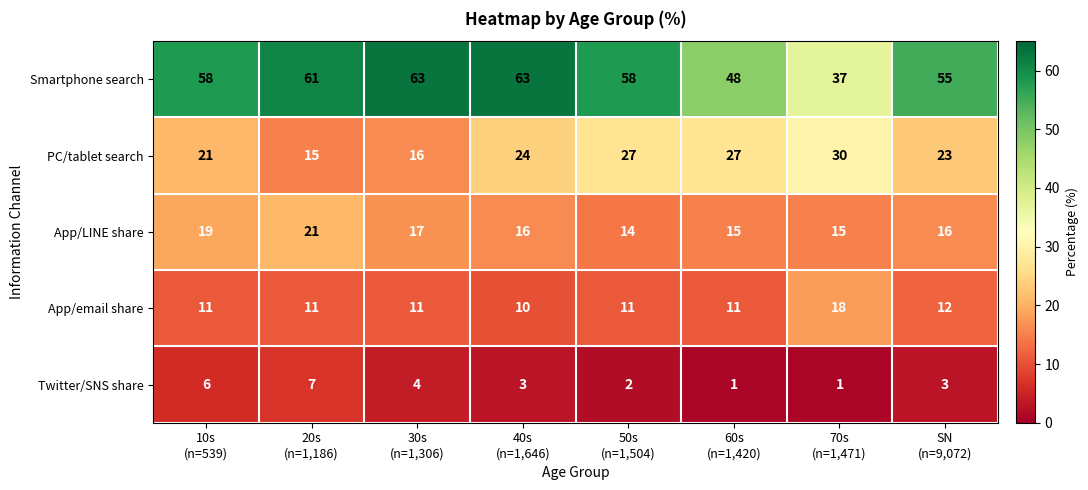

Rank the series by their maximum value, from lowest to highest.

Twitter/SNS share, App/email share, App/LINE share, PC/tablet search, Smartphone search